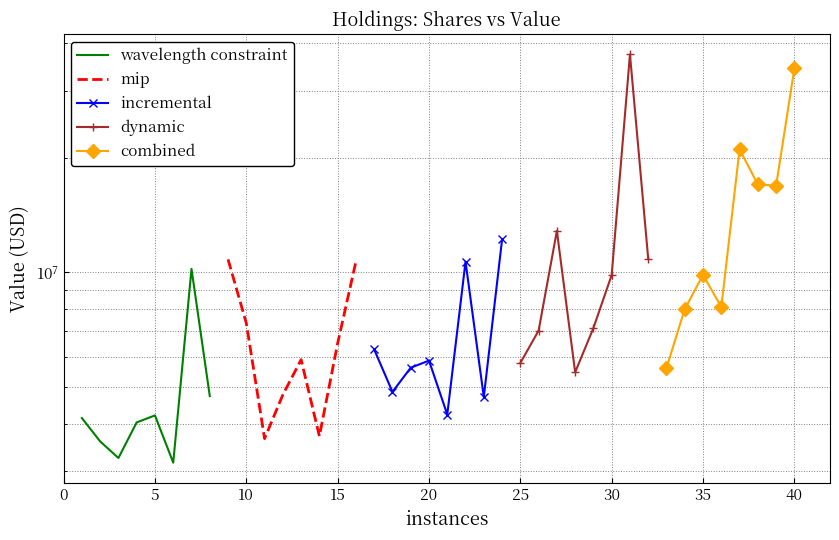

True or false: mip has a value of 1020173 at 25.

False